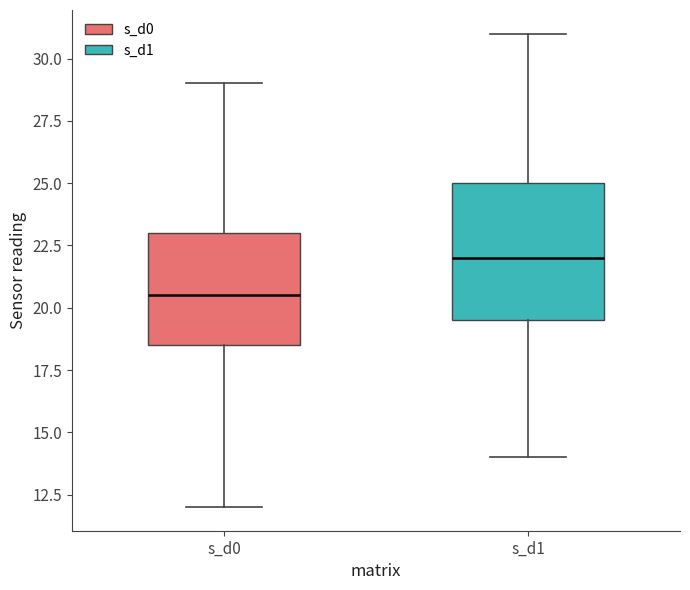

Which box's median line is the highest?

s_d1